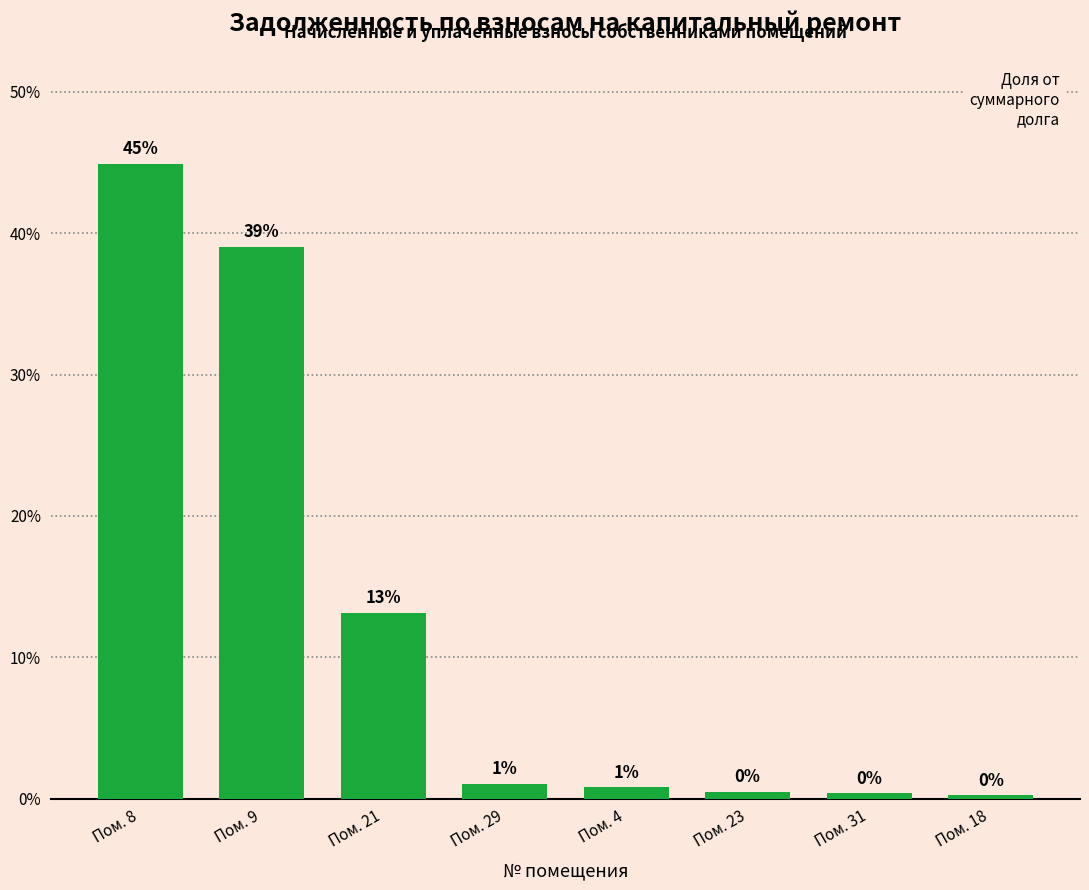

What is the label of the 4th bar from the right?

Пом. 4